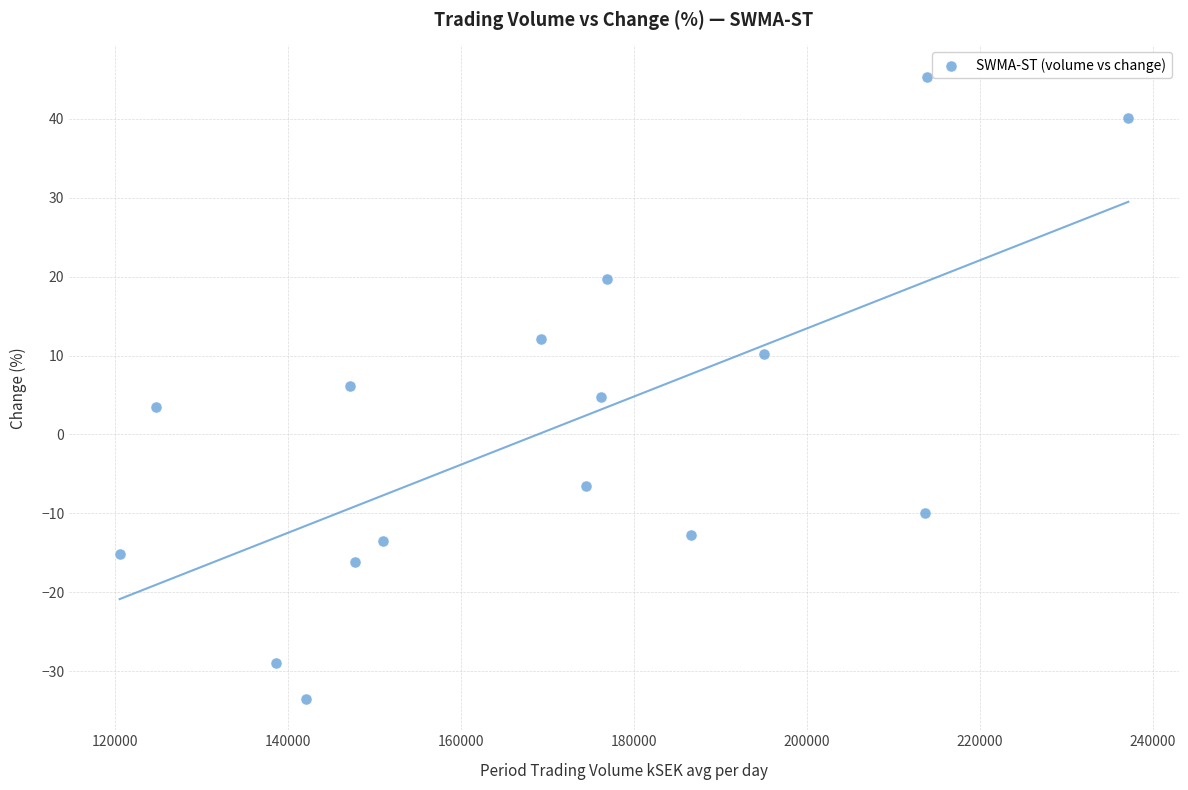

What is the range of X values (max minus min)?

116617.8